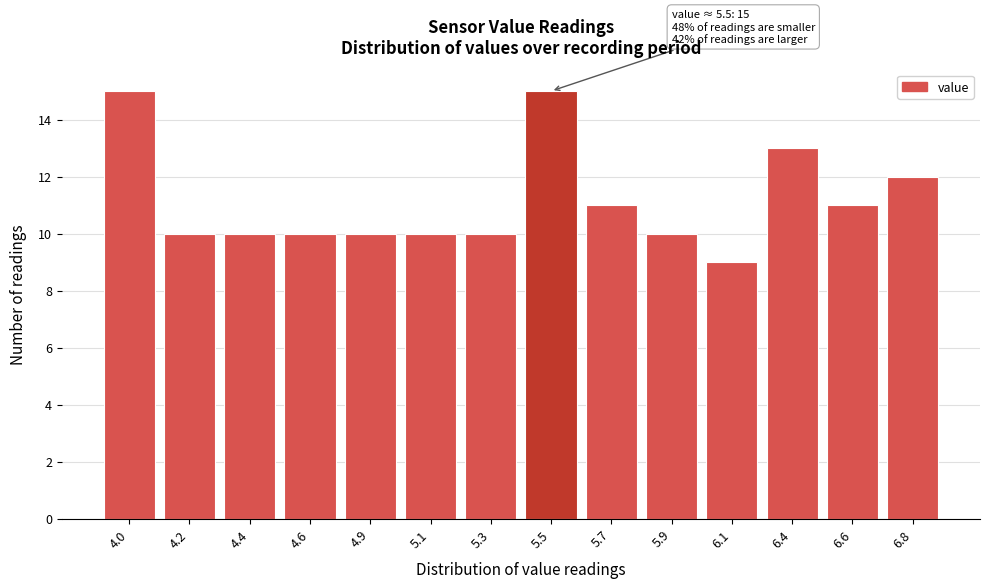

Reading right to left, extract all data points from this chart.

12	11	13	9	10	11	15	10	10	10	10	10	10	15